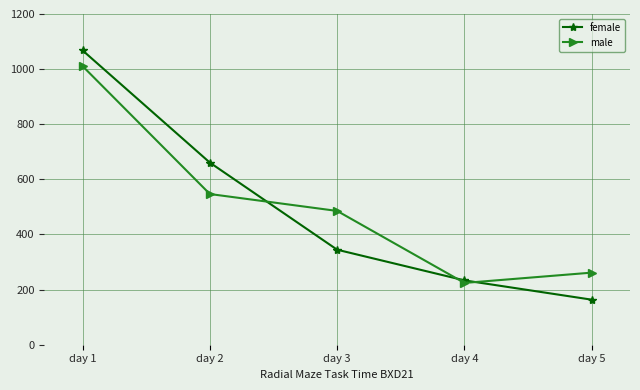

What is the lowest value of the female series?

163.4